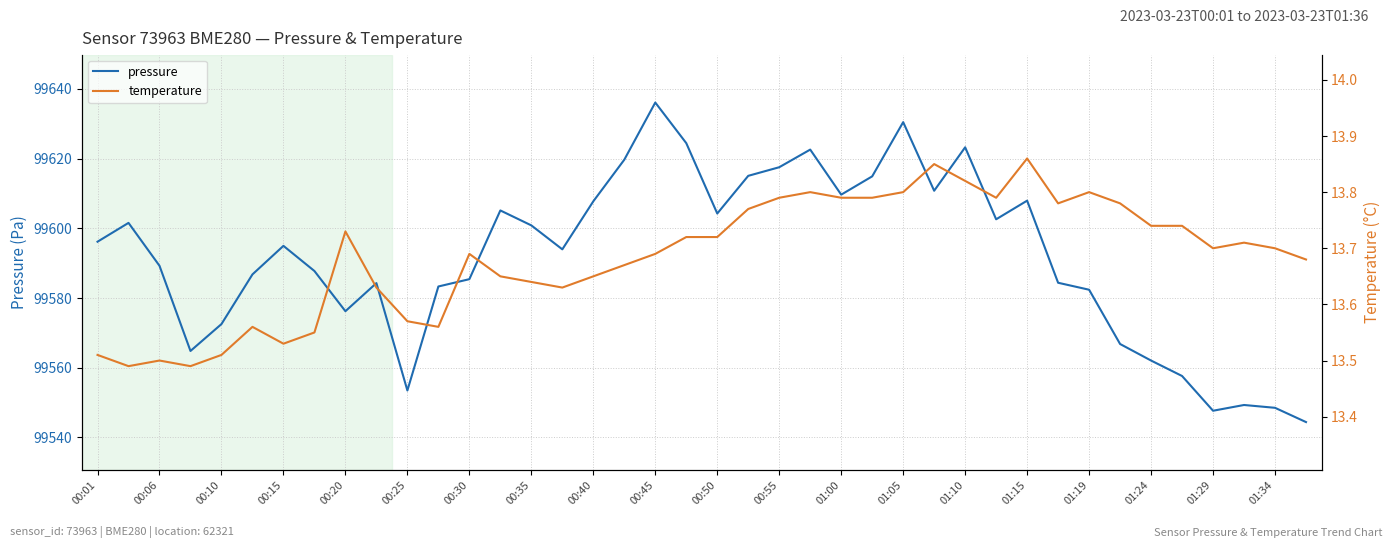

The value of pressure at 00:30 is 22039.1. True or false?

False